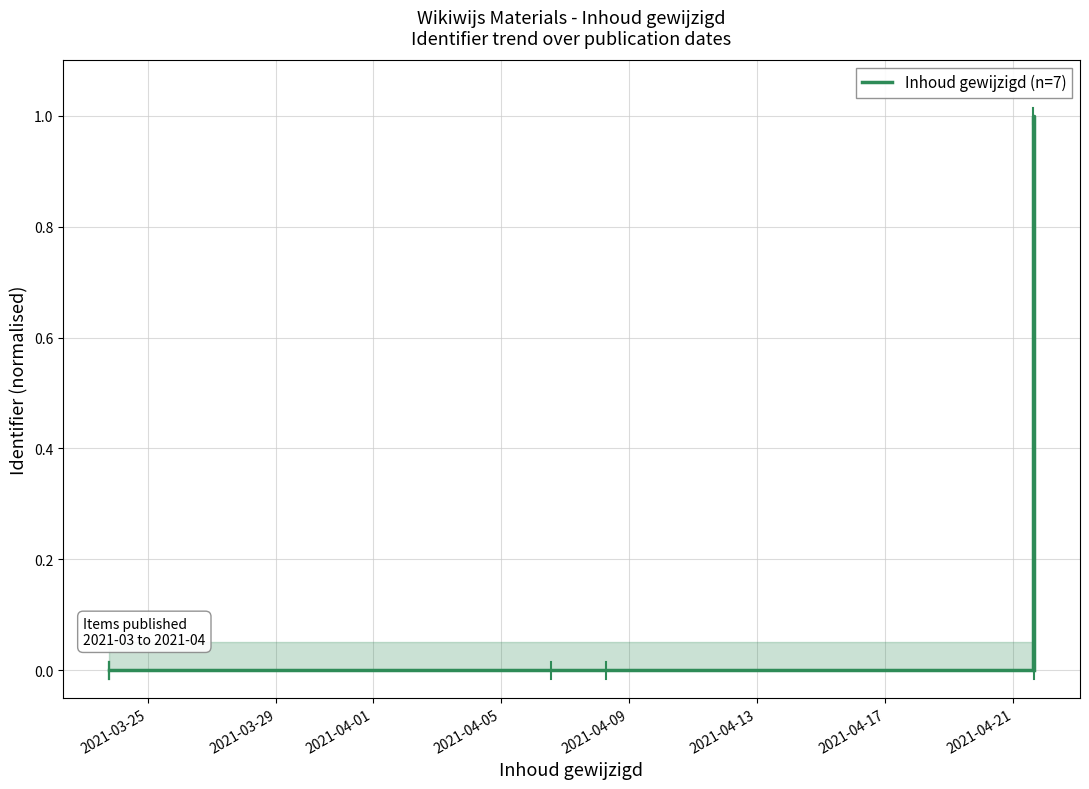

What is the sum of all values?

1.0